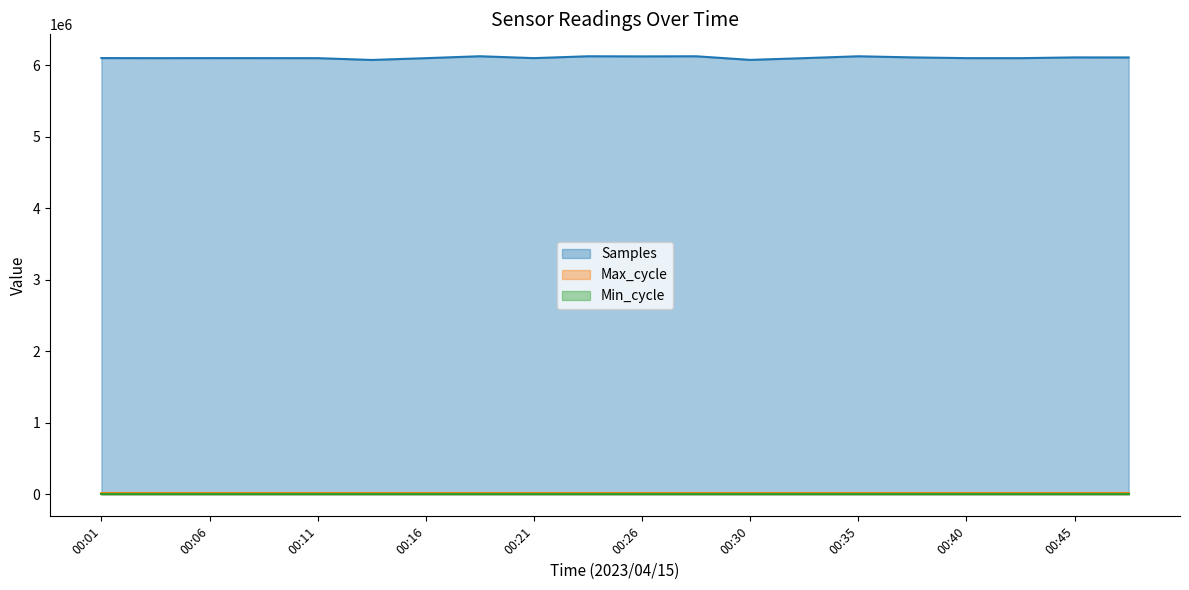

How many lines are shown in the chart?

3